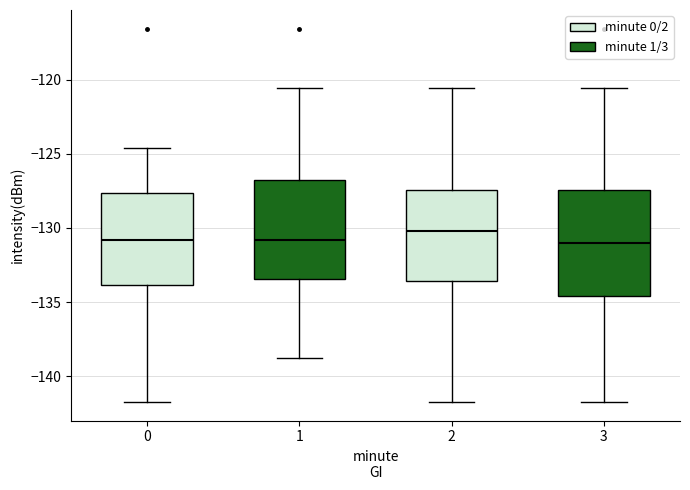

Where is the lower edge of the box at x = 3 on the y-axis? The values are not printed on the chart, so give them approximately, as read against the axis.

-134.5